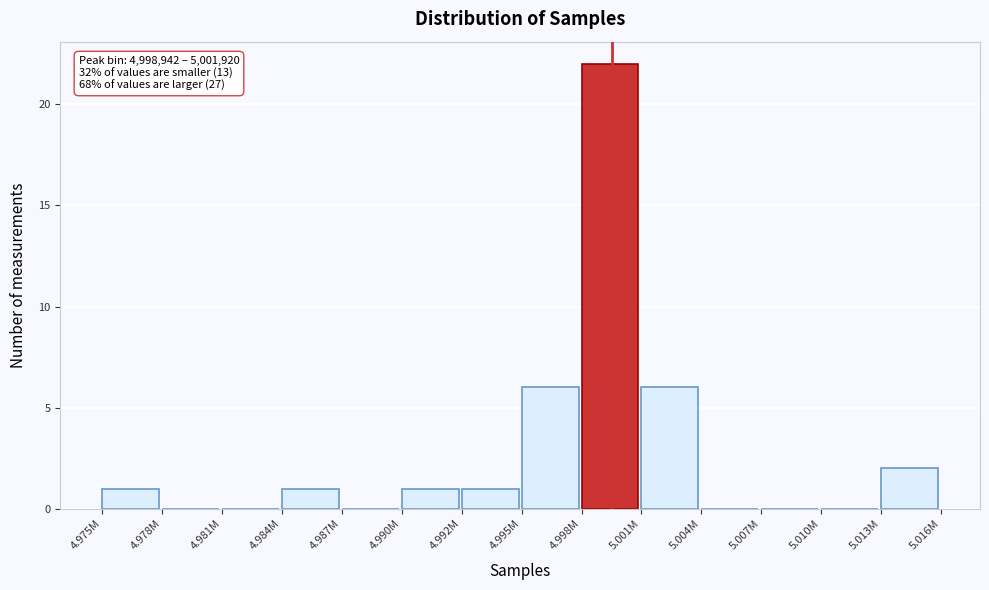

Reading right to left, list all the values displayed in this chart.

5.013M=2	5.010M=0	5.007M=0	5.004M=0	5.001M=6	4.998M=22	4.995M=6	4.992M=1	4.990M=1	4.987M=0	4.984M=1	4.981M=0	4.978M=0	4.975M=1